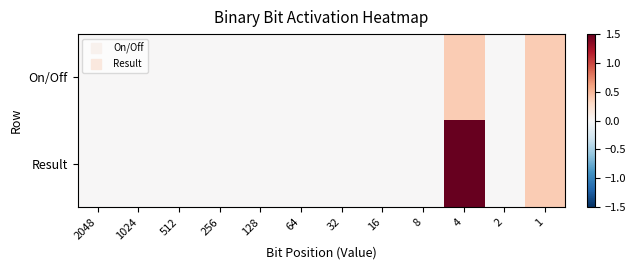

Reading left to right, transcribe all the data shown in this chart.

On/Off: 2048=0.0	1024=0.0	512=0.0	256=0.0	128=0.0	64=0.0	32=0.0	16=0.0	8=0.0	4=0.4	2=0.0	1=0.4
Result: 2048=0.0	1024=0.0	512=0.0	256=0.0	128=0.0	64=0.0	32=0.0	16=0.0	8=0.0	4=1.5	2=0.0	1=0.4